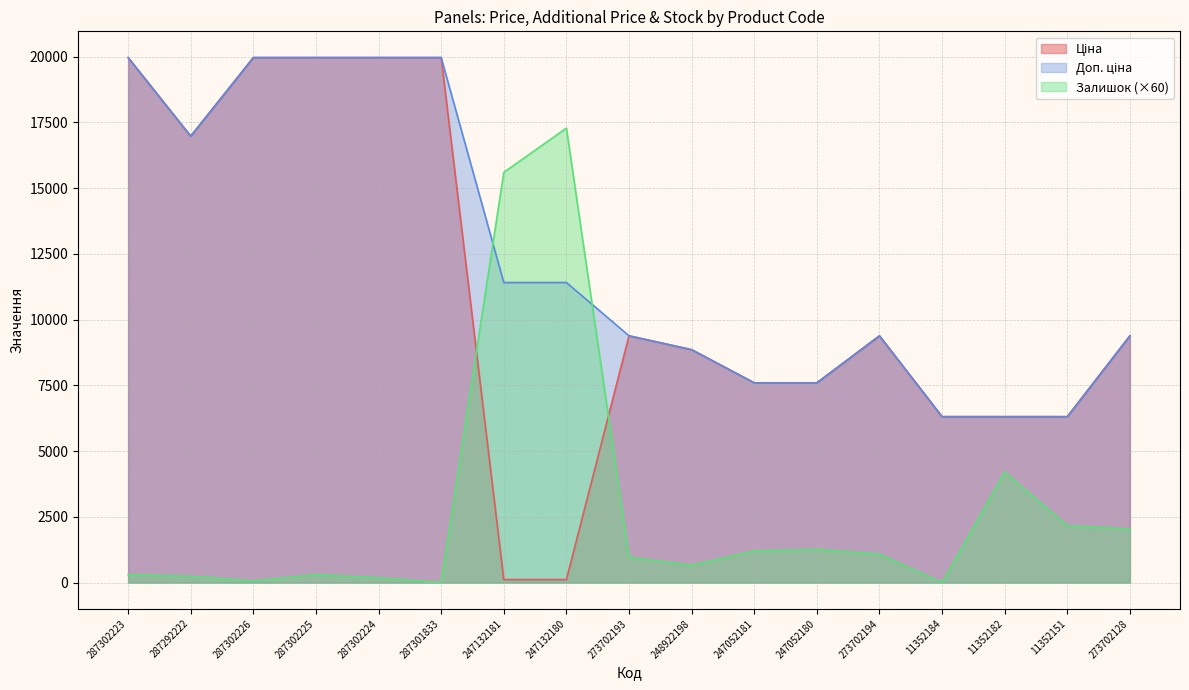

List the labels in order of Залишок value, smallest first.

287301833, 11352184, 287302226, 287302224, 287292222, 287302223, 287302225, 248922198, 273702193, 273702194, 247052181, 247052180, 273702128, 11352151, 11352182, 247132181, 247132180